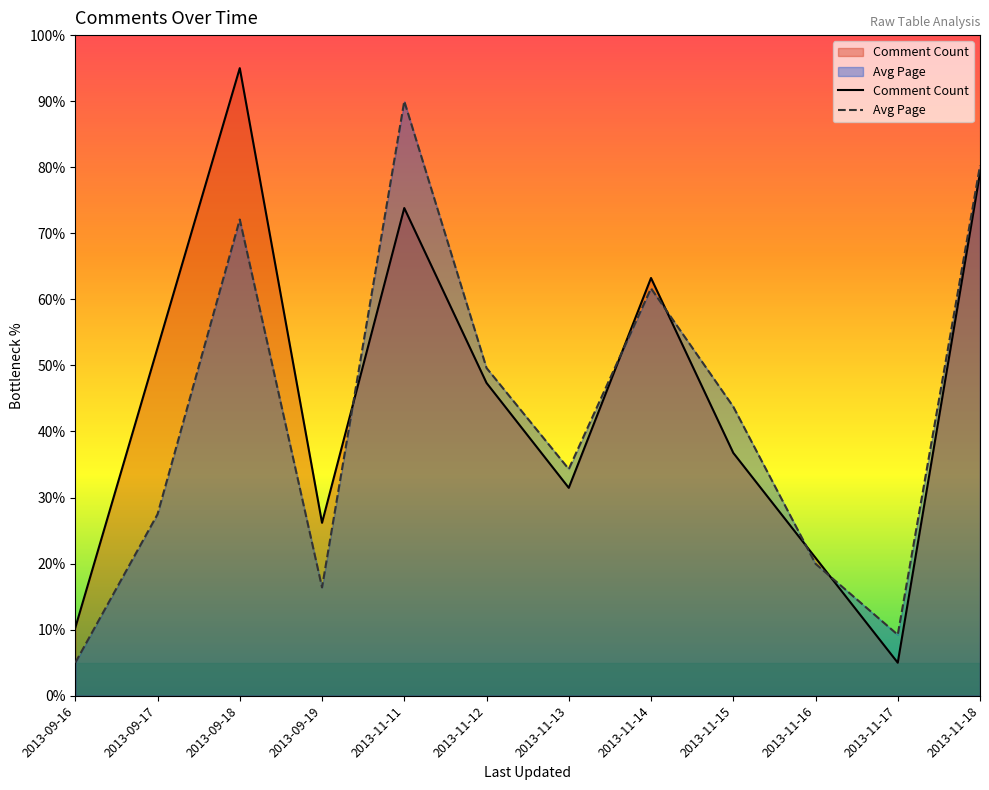

How many categories are shown in the chart?

12